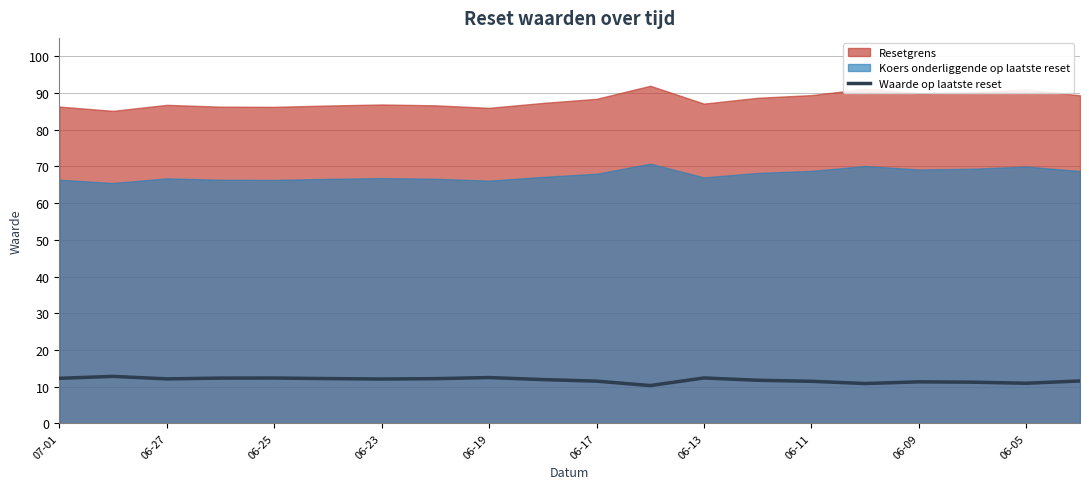

Reading right to left, transcribe all the data shown in this chart.

11.6	10.9	11.2	11.3	10.9	11.5	11.8	12.4	10.3	11.5	11.9	12.5	12.2	12.1	12.2	12.4	12.3	12.1	12.8	12.3